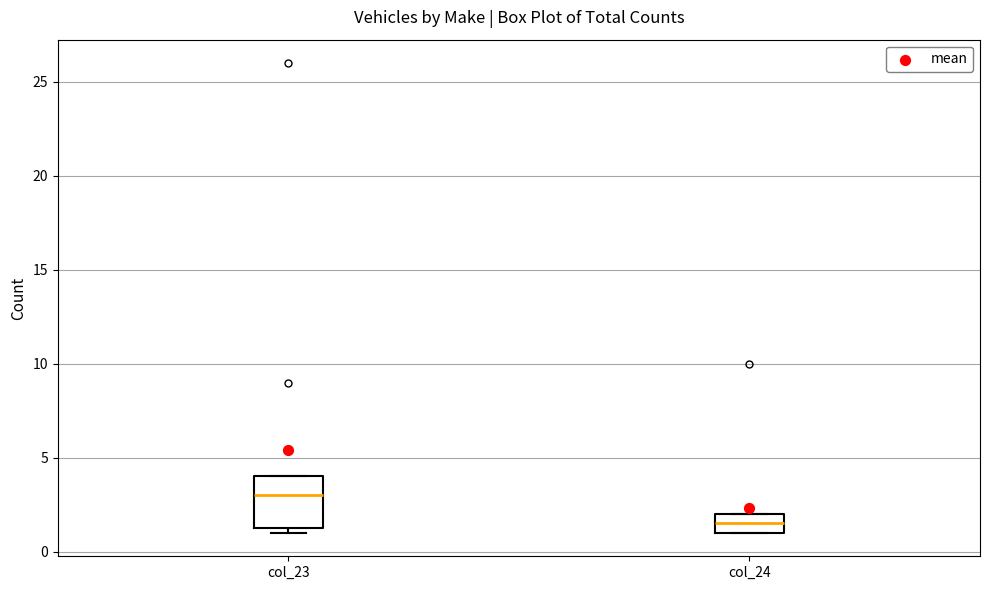

Comparing the boxes themselves (not the whiskers), which one is the tallest?

col_23